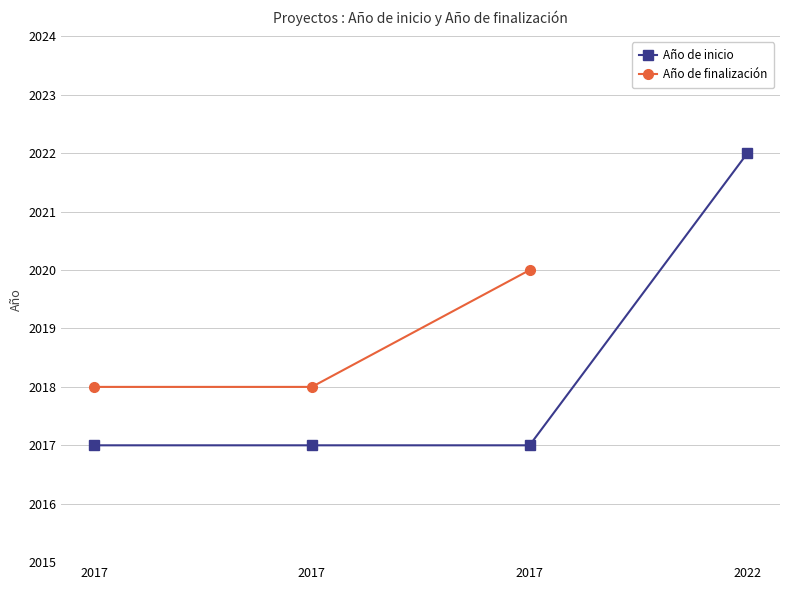

What is the sum of the values at 2017 and 2022?

4039